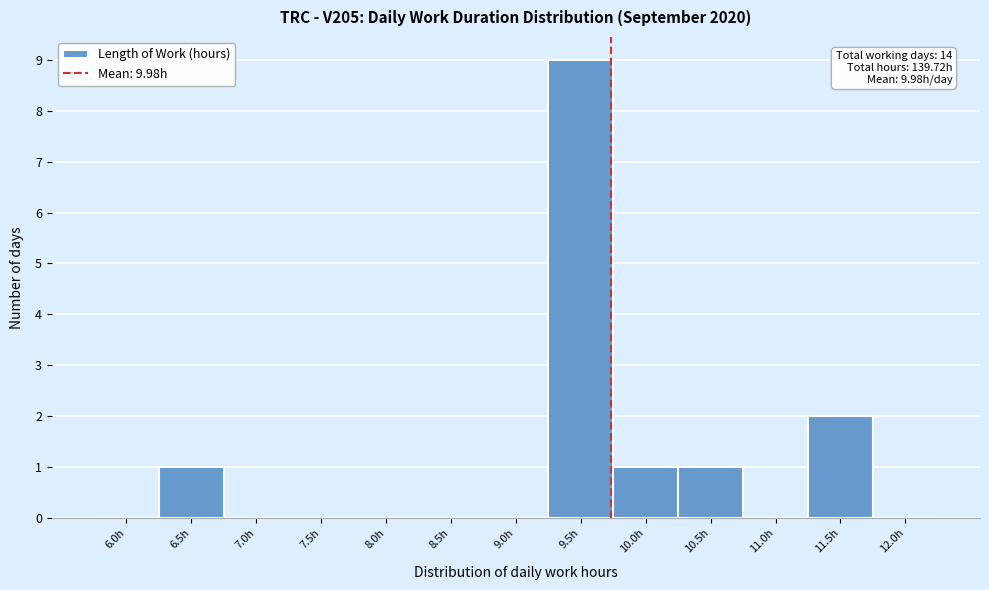

Reading left to right, list all the values displayed in this chart.

6.0h=0	6.5h=1	7.0h=0	7.5h=0	8.0h=0	8.5h=0	9.0h=0	9.5h=9	10.0h=1	10.5h=1	11.0h=0	11.5h=2	12.0h=0